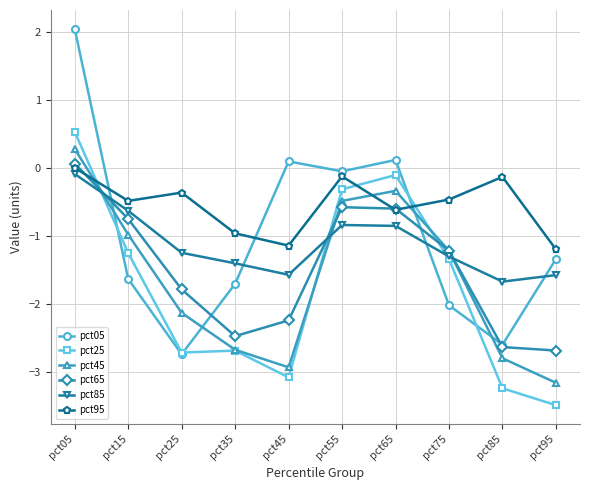

True or false: pct25 has a value of -3.5 at pct95.

True